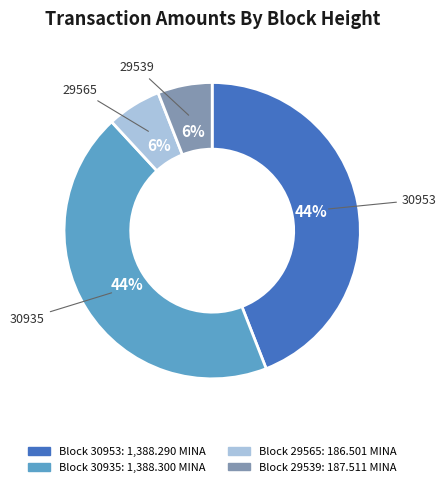

To the nearest percent, what is the difference between the largest and smallest slice percentages?

38%